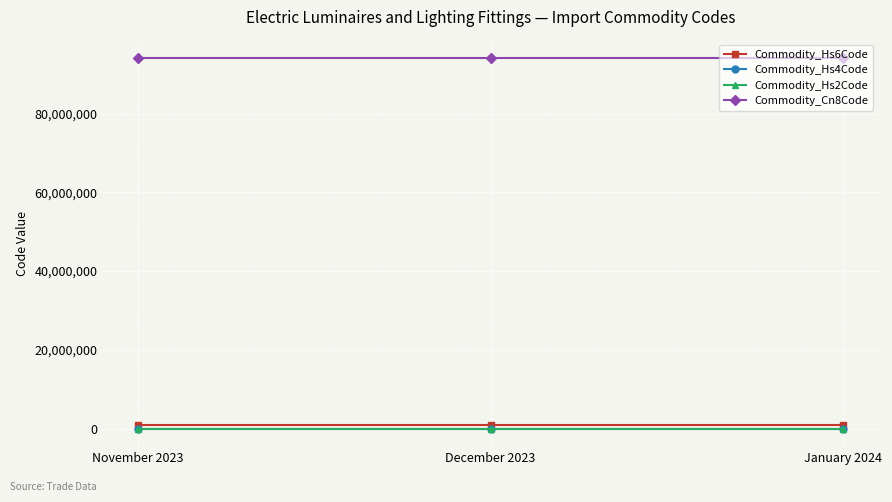

Count the number of categories in the chart.

3